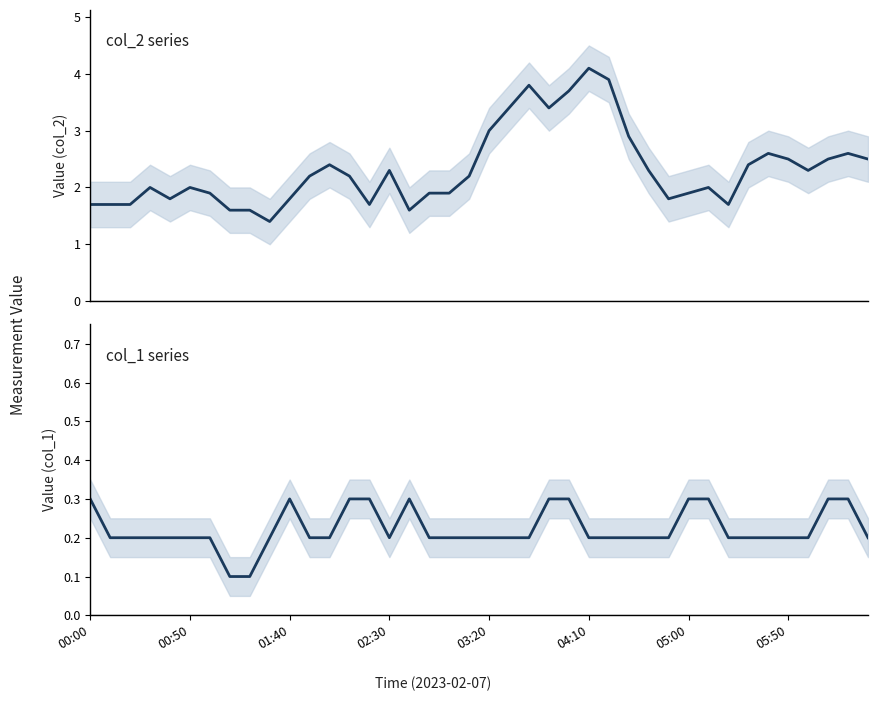

What is the spread (max minus min) of values at 05:00?

1.6